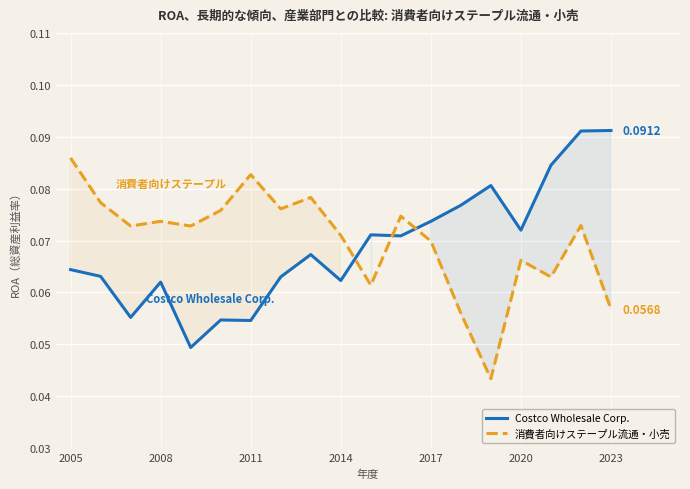

What is the value of the Costco Wholesale Corp. point at the 16th from the left?

0.1